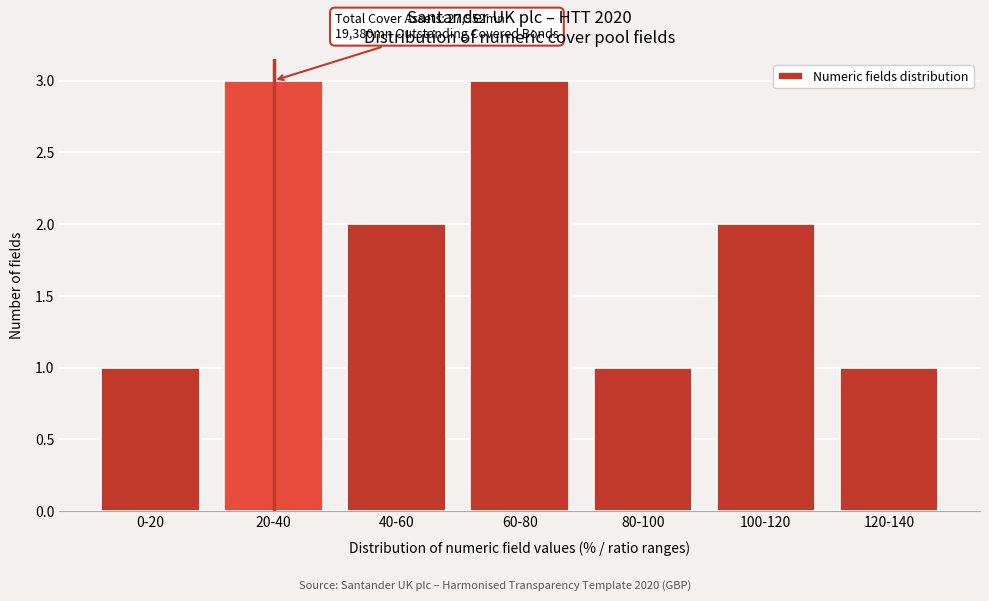

Reading right to left, what are all the values shown in this chart?

120-140=1	100-120=2	80-100=1	60-80=3	40-60=2	20-40=3	0-20=1